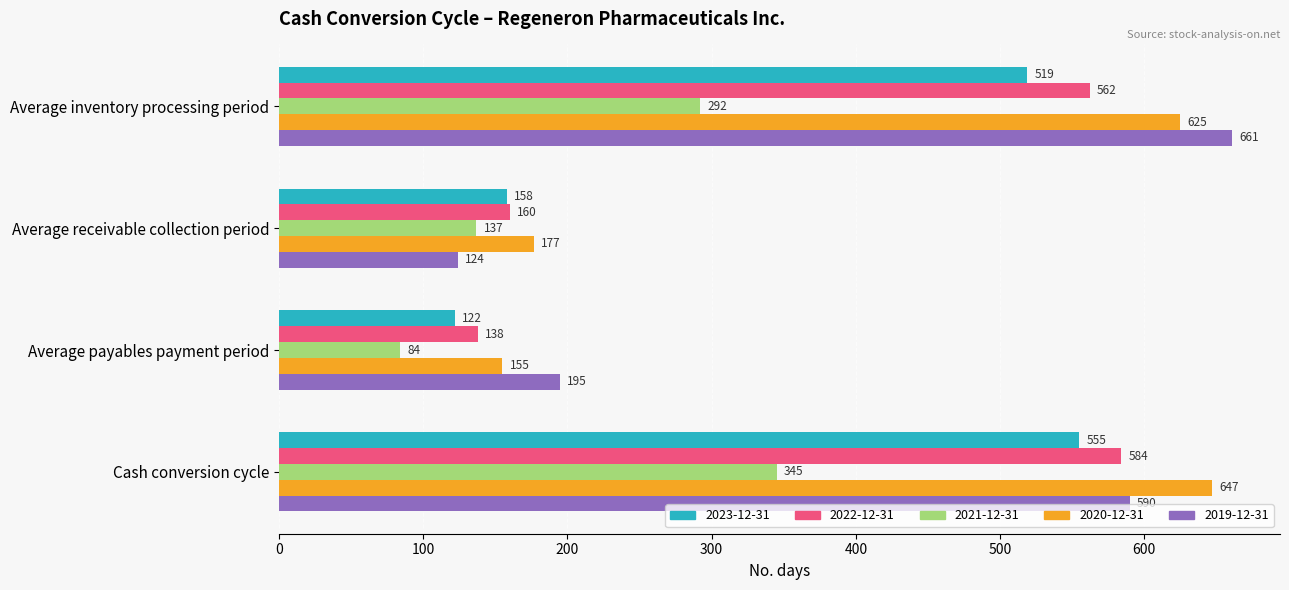

What is the minimum value for 2021-12-31?

84